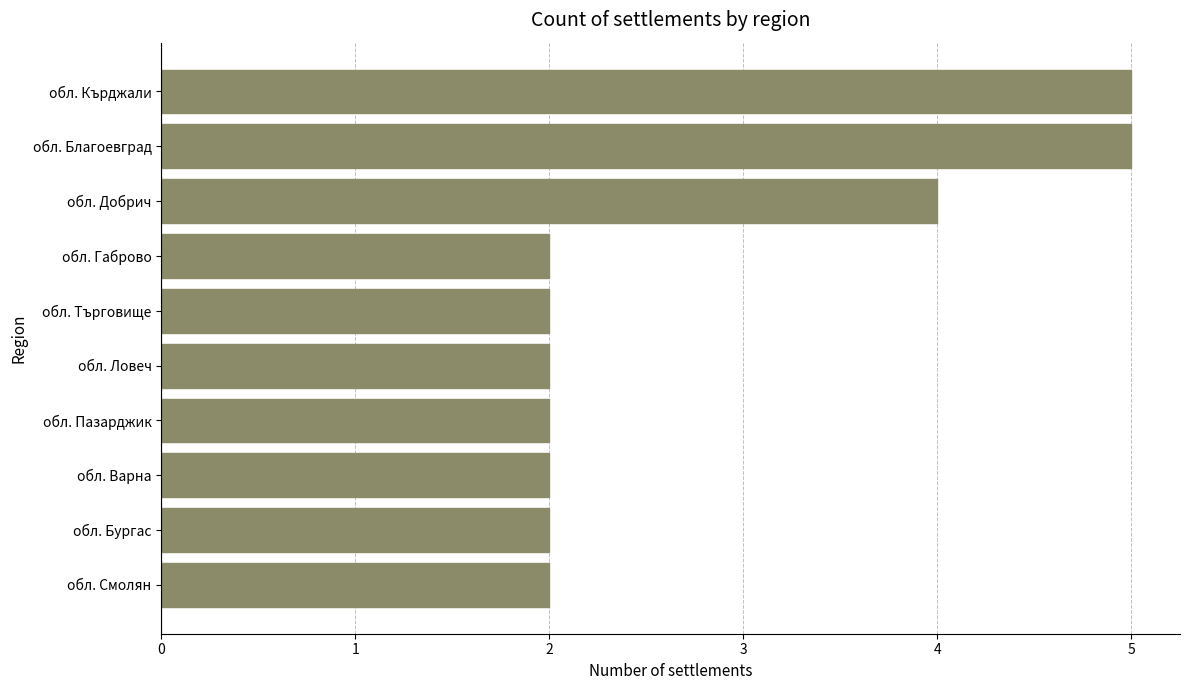

The chart shows a value of 2 at обл. Добрич. True or false?

False